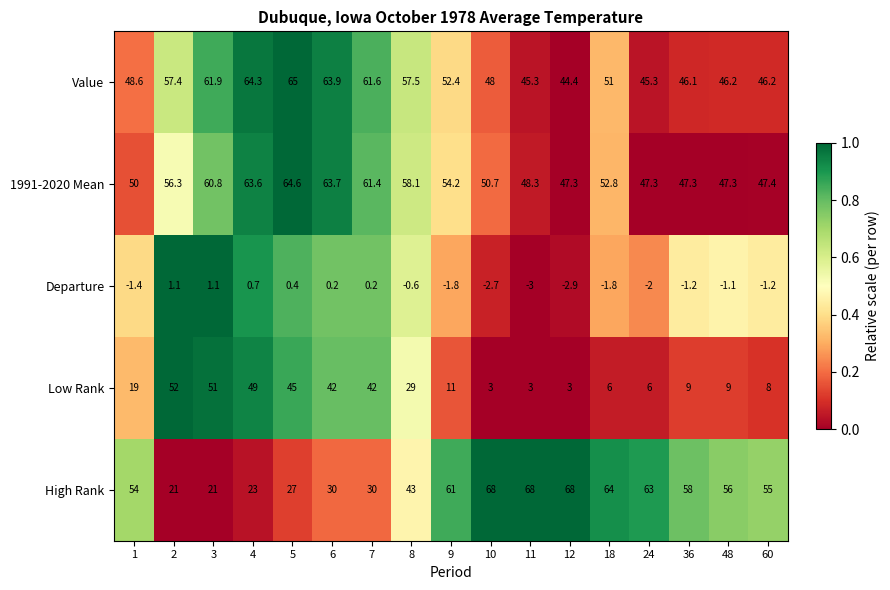

The value of Departure at 18 is -1.8. True or false?

True